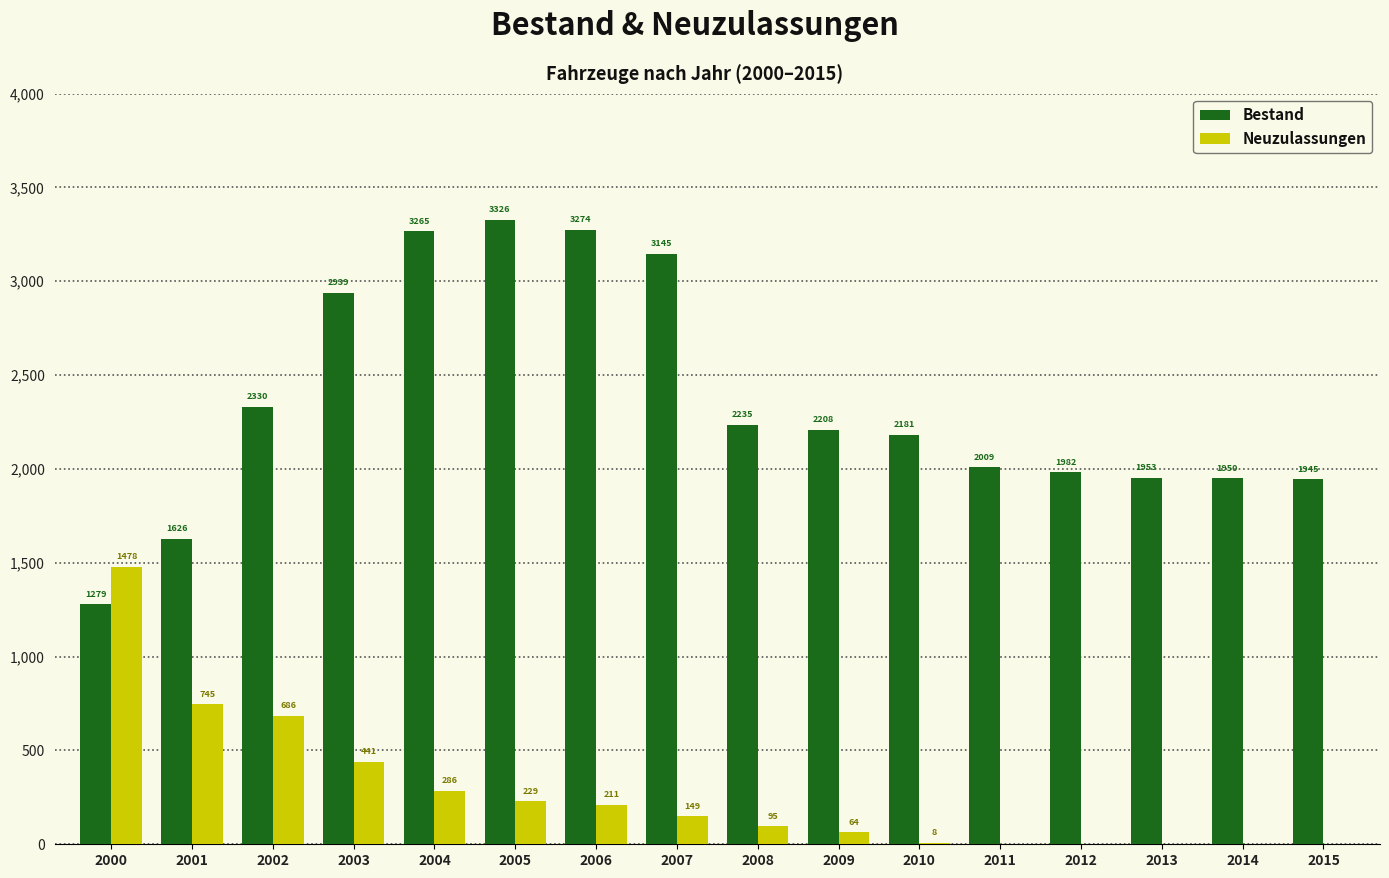

Reading right to left, transcribe all the data shown in this chart.

Bestand: 2015=1945	2014=1950	2013=1953	2012=1982	2011=2009	2010=2181	2009=2208	2008=2235	2007=3145	2006=3274	2005=3326	2004=3265	2003=2939	2002=2330	2001=1626	2000=1279
Neuzulassungen: 2015=0	2014=0	2013=0	2012=0	2011=0	2010=8	2009=64	2008=95	2007=149	2006=211	2005=229	2004=286	2003=441	2002=686	2001=745	2000=1478